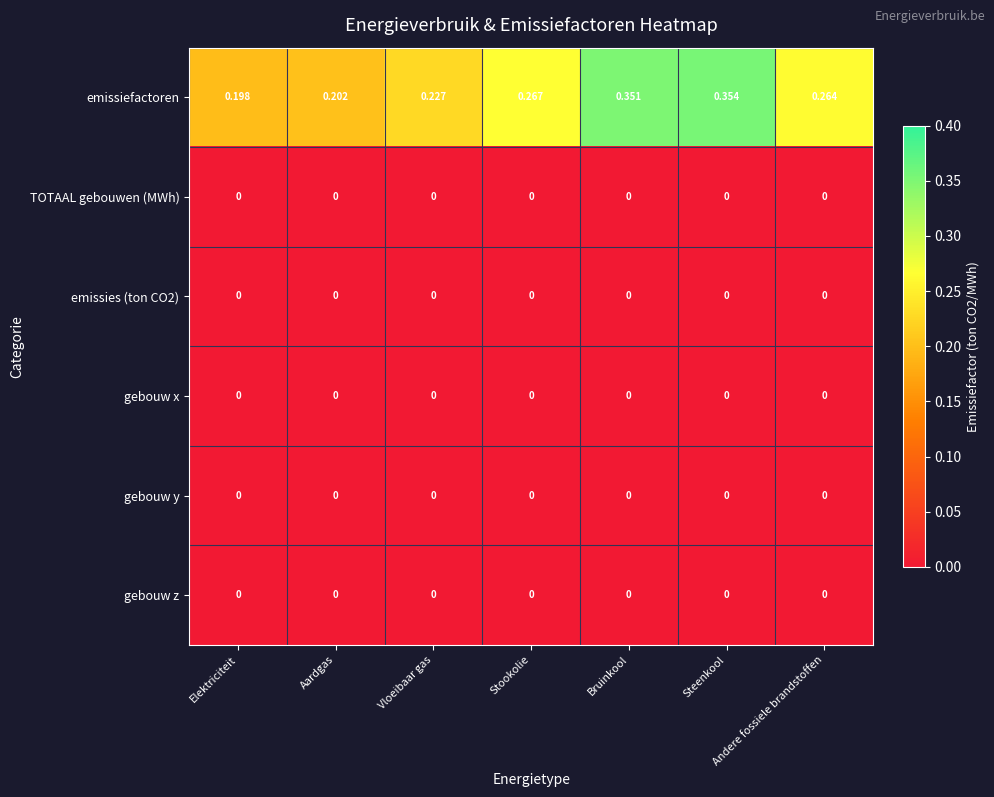

At which category does the chart reach its peak across all series?

Steenkool